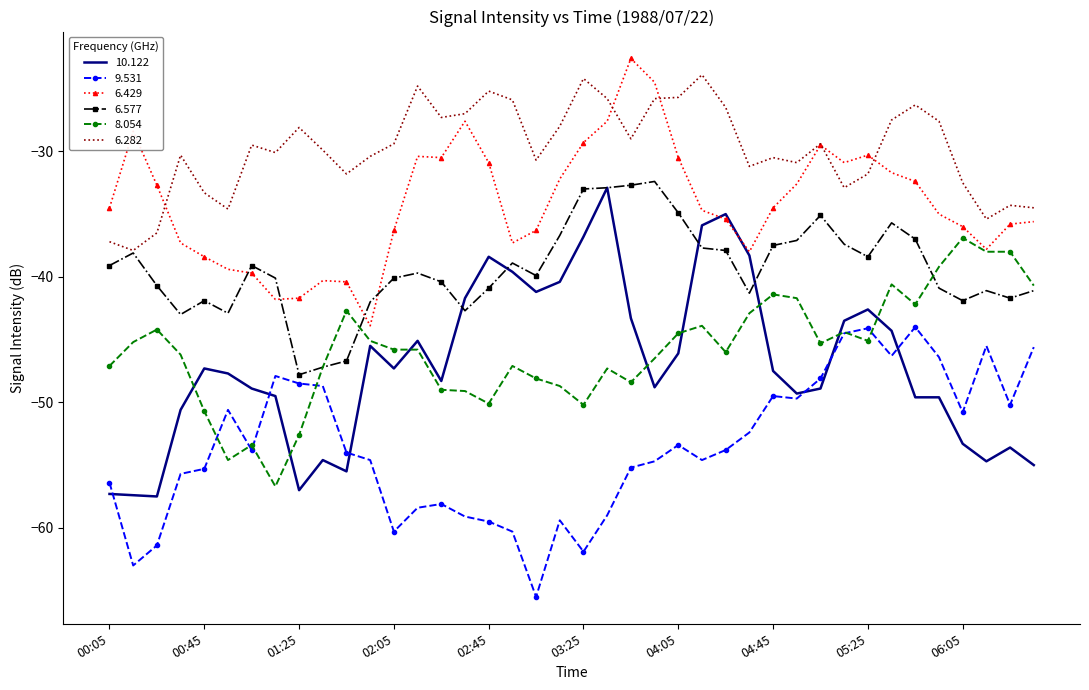

True or false: 8.054 and 6.282 intersect in this chart.

False